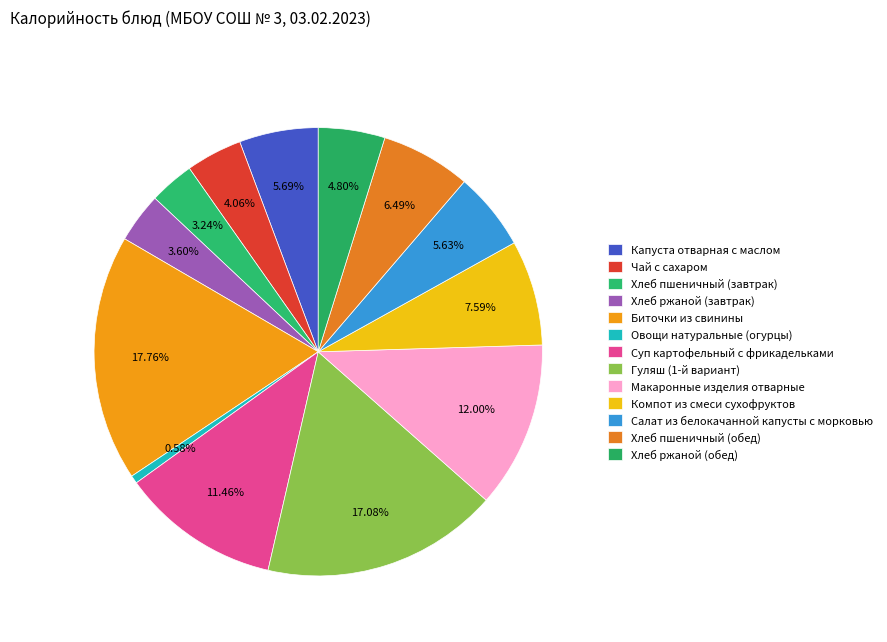

Is Салат из белокачанной капусты с морковью the majority of the pie?

No